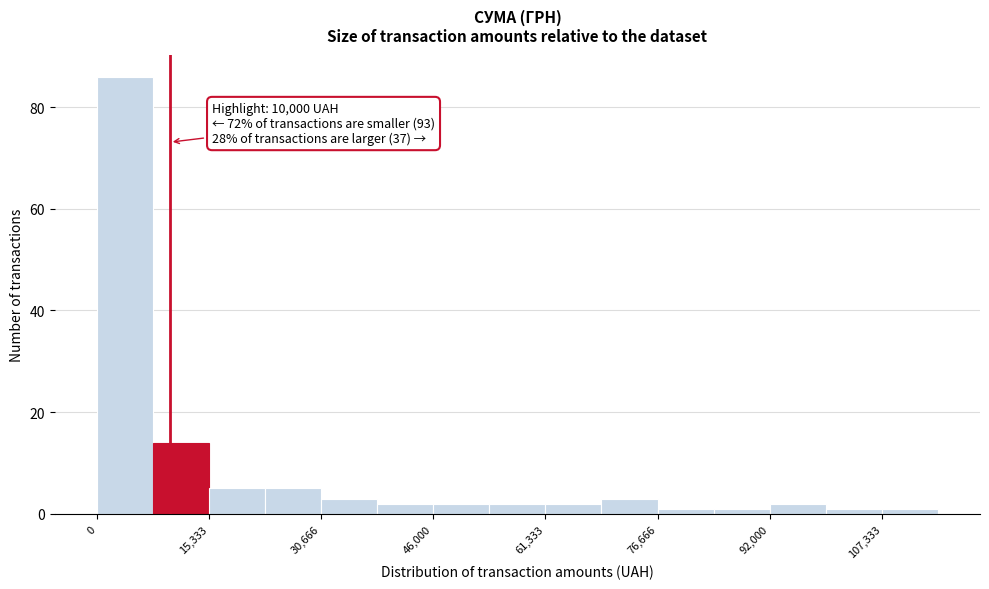

Read against the x-axis, roughly where is the centre of the tallest bar?

4000